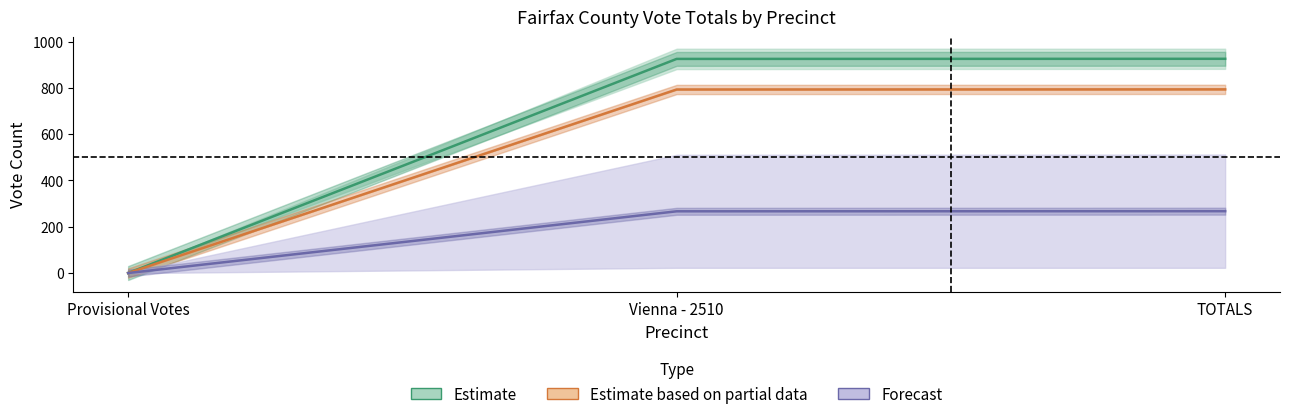

What value does the Estimate series have at Provisional Votes?

0.5